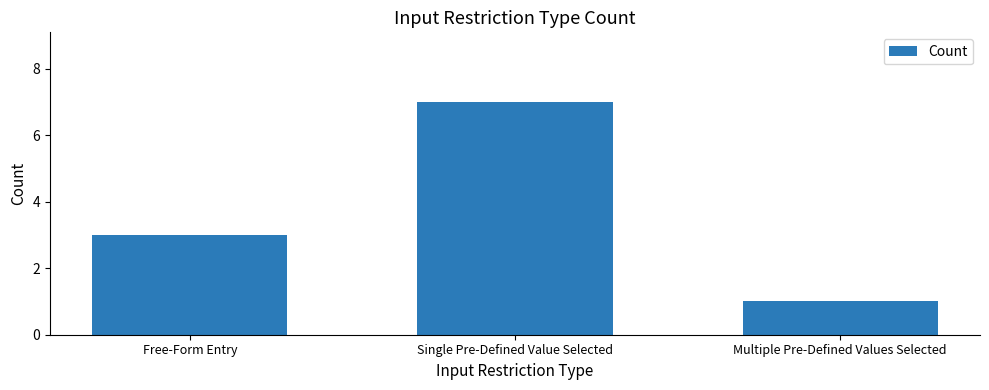

Where is the data nearest to the value 4?

Free-Form Entry